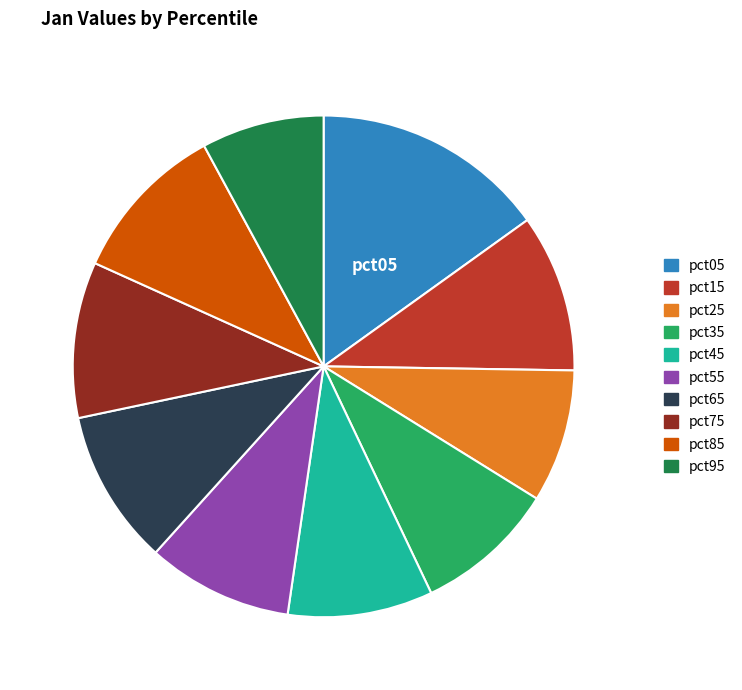

How many slices are in this pie chart?

10